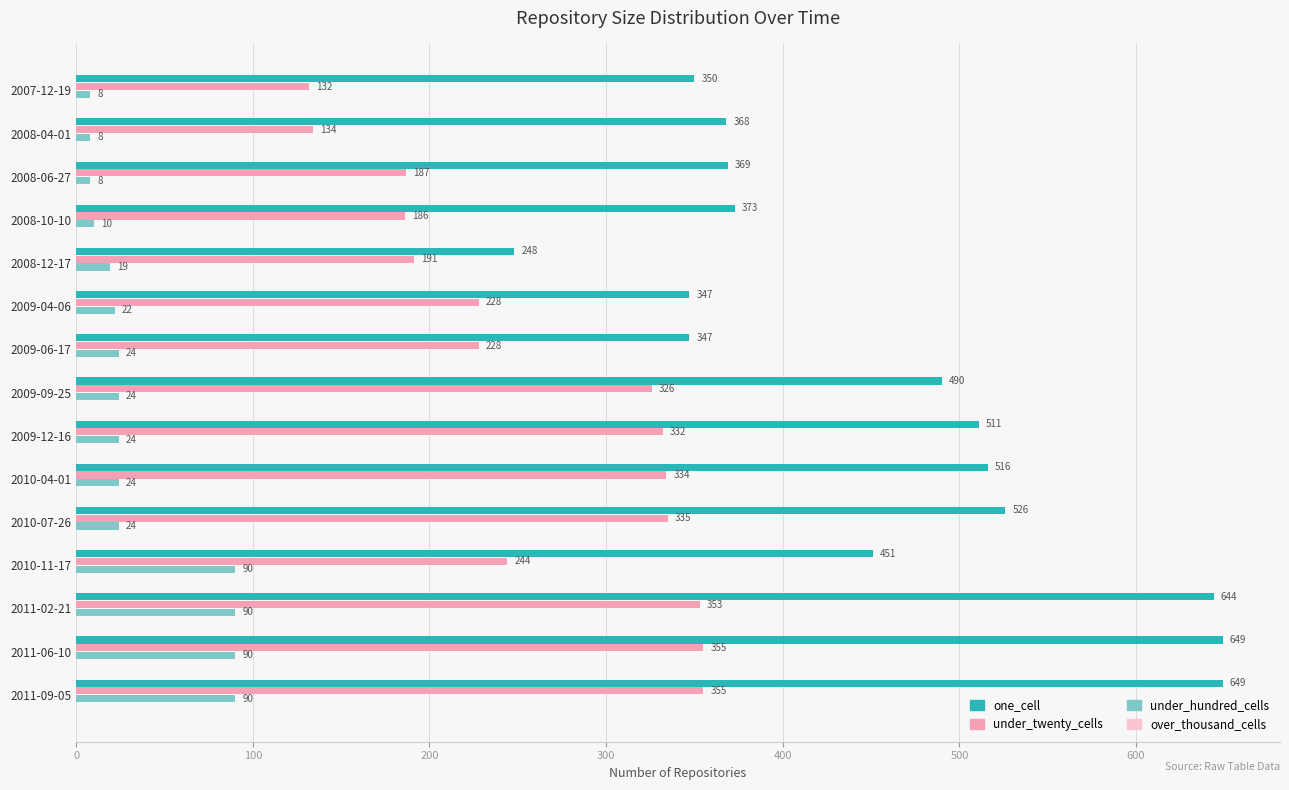

Is the value of one_cell at 2010-07-26 greater than the value of under_hundred_cells at 2008-12-17?

Yes